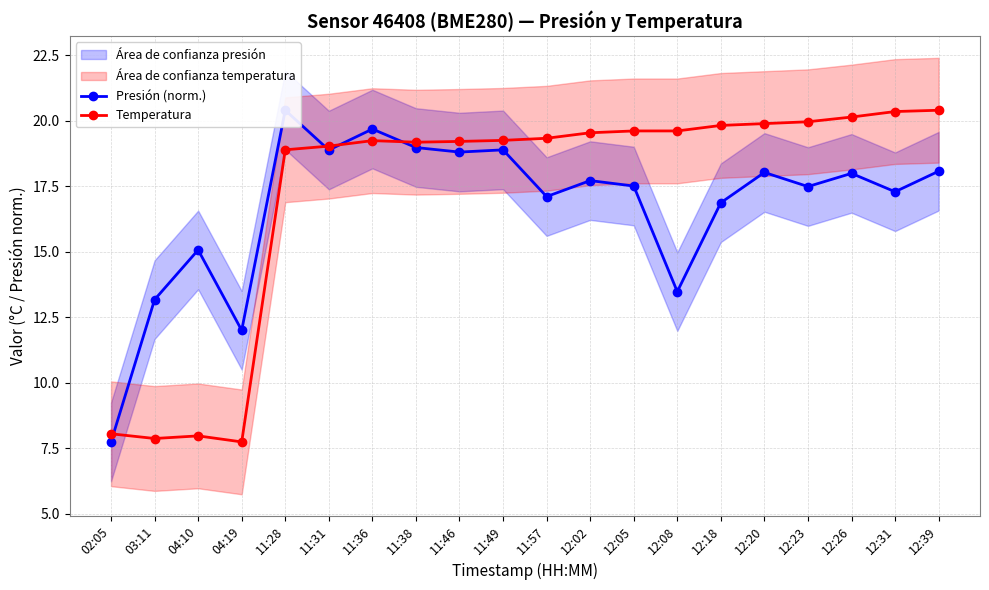

What is the difference between the Temperatura values at 12:23 and 12:05?

0.3